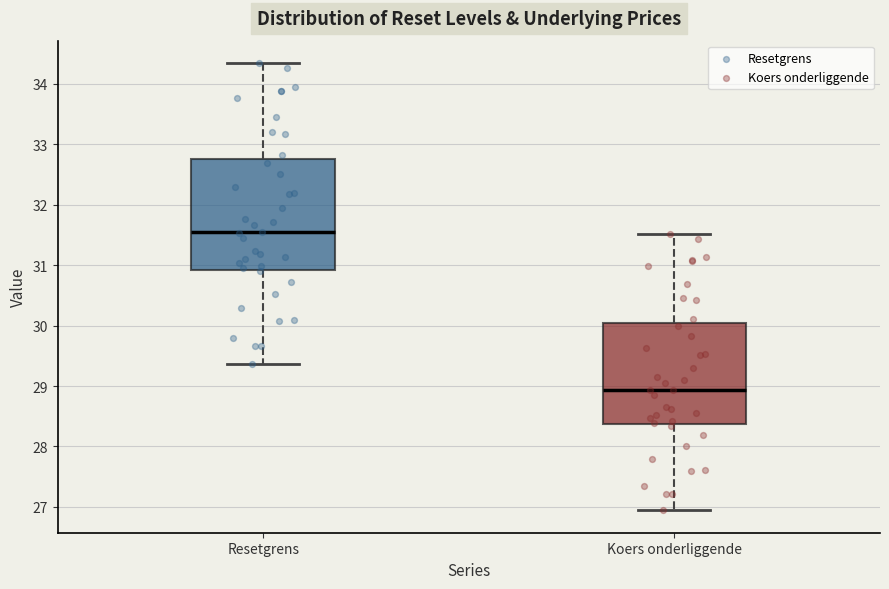

Reading left to right, read every box against the y-axis: the position of its median line, the range the box covers, and the ends of its whiskers. The values are not printed on the chart, so give them approximately, as read against the axis.

Resetgrens: median 31.5, box 30.9 to 32.8, whiskers 29.4 to 34.3
Koers onderliggende: median 28.9, box 28.4 to 30.0, whiskers 26.9 to 31.5